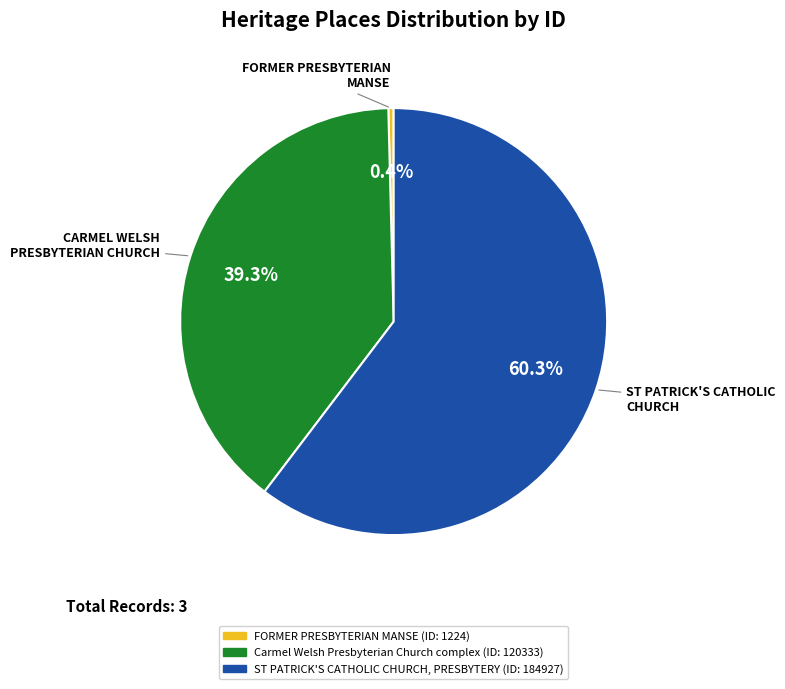

Is there any slice that represents more than half of the pie?

Yes